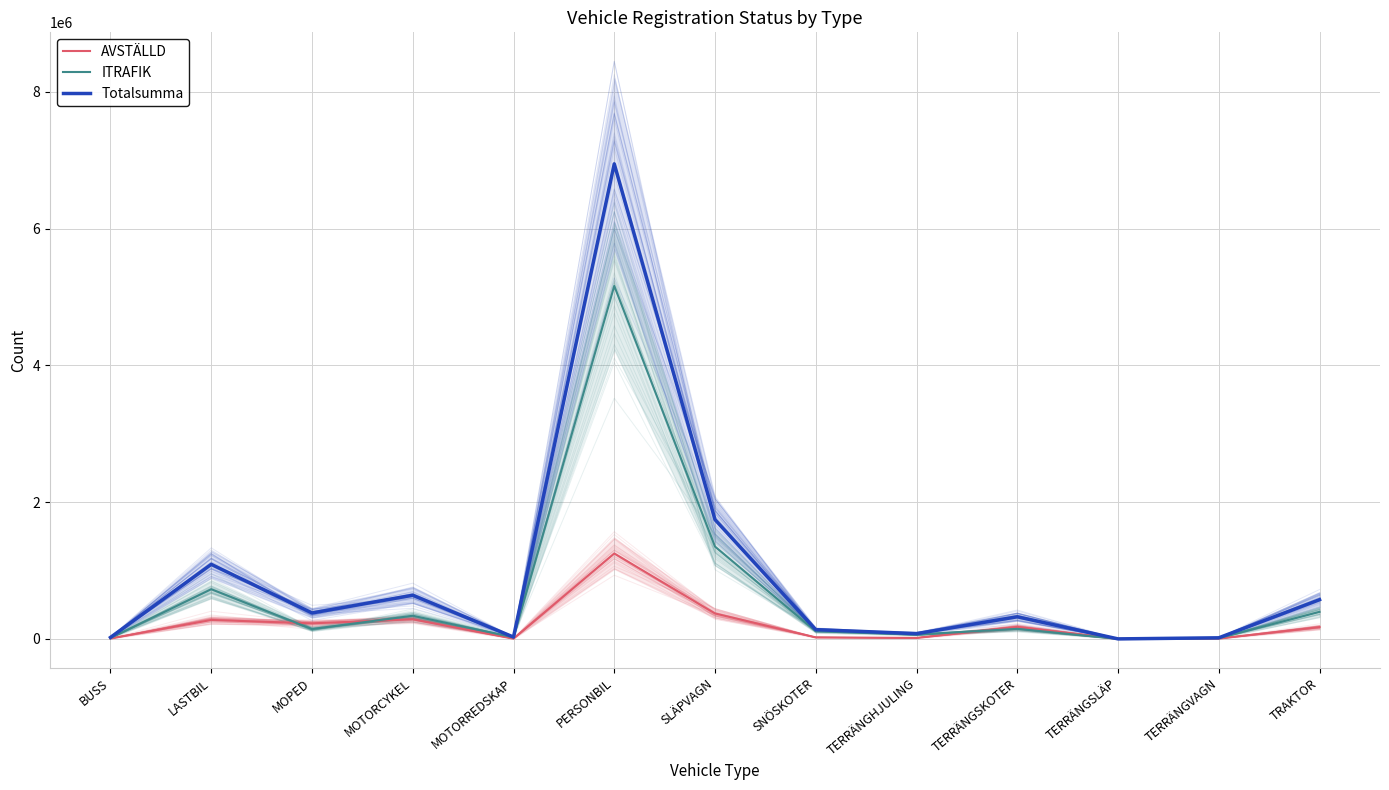

What is the label of the 9th point from the right?

MOTORREDSKAP